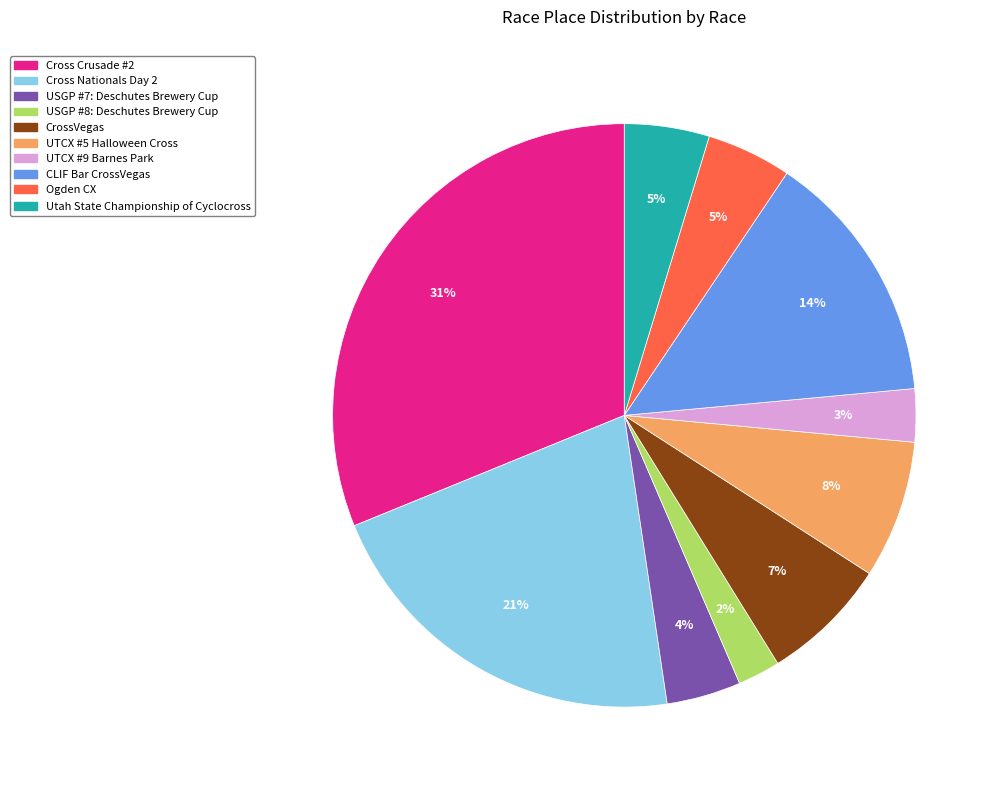

To the nearest percent, what portion does Cross Crusade #2 represent?

31%